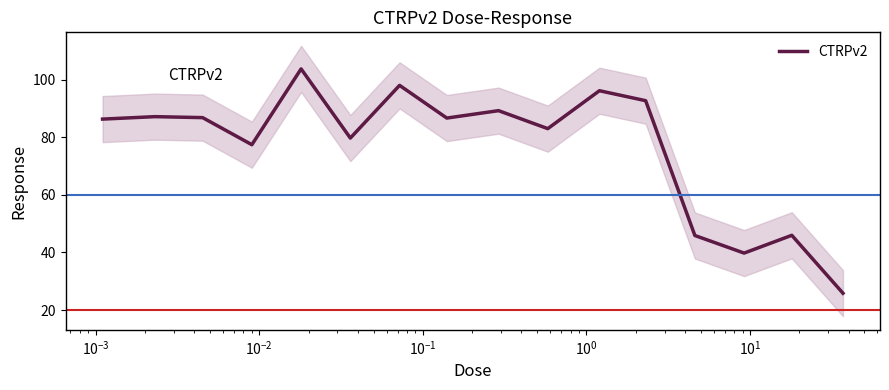

What is the minimum value shown in the chart?

25.8